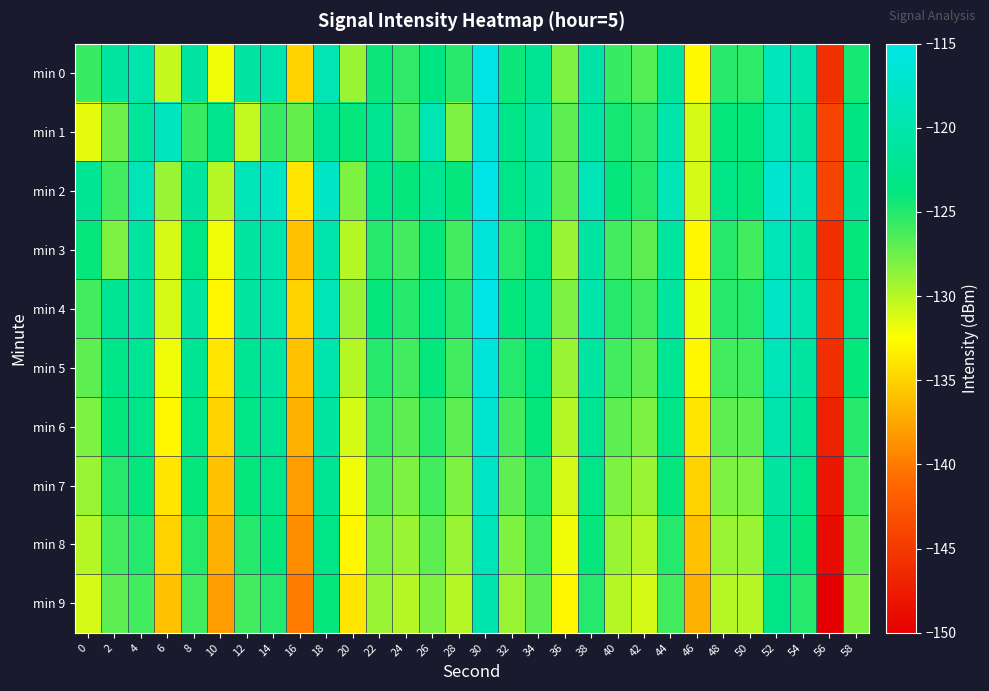

Reading left to right, list all the values displayed in this chart.

min 0: 0=-125.8	2=-121.0	4=-120.0	6=-130.5	8=-120.8	10=-132.0	12=-120.8	14=-119.9	16=-135.1	18=-119.4	20=-129.1	22=-124.2	24=-125.5	26=-123.4	28=-125.1	30=-115.2	32=-124.2	34=-121.9	36=-128.0	38=-120.5	40=-125.7	42=-126.7	44=-121.5	46=-132.8	48=-125.2	50=-125.3	52=-118.8	54=-120.0	56=-145.8	58=-124.5
min 1: 0=-131.7	2=-127.5	4=-121.6	6=-118.2	8=-125.8	10=-122.7	12=-130.3	14=-125.7	16=-127.2	18=-121.8	20=-124.0	22=-122.5	24=-126.0	26=-119.5	28=-128.0	30=-116.0	32=-123.0	34=-120.5	36=-127.0	38=-121.0	40=-124.5	42=-125.5	44=-120.0	46=-131.0	48=-124.0	50=-124.0	52=-119.0	54=-121.0	56=-144.0	58=-123.5
min 2: 0=-122.0	2=-126.0	4=-119.0	6=-129.0	8=-121.0	10=-130.0	12=-119.0	14=-118.0	16=-134.0	18=-118.0	20=-128.0	22=-123.0	24=-124.0	26=-122.0	28=-124.0	30=-114.0	32=-123.0	34=-121.0	36=-127.0	38=-119.0	40=-124.0	42=-125.0	44=-119.0	46=-131.0	48=-123.0	50=-124.0	52=-117.0	54=-119.0	56=-144.0	58=-122.0
min 3: 0=-124.0	2=-128.0	4=-121.0	6=-131.0	8=-123.0	10=-132.0	12=-121.0	14=-120.0	16=-136.0	18=-120.0	20=-130.0	22=-125.0	24=-126.0	26=-124.0	28=-126.0	30=-116.0	32=-125.0	34=-123.0	36=-129.0	38=-121.0	40=-126.0	42=-127.0	44=-121.0	46=-133.0	48=-125.0	50=-126.0	52=-119.0	54=-121.0	56=-146.0	58=-124.0
min 4: 0=-126.0	2=-122.0	4=-121.0	6=-131.0	8=-121.0	10=-133.0	12=-121.0	14=-120.0	16=-135.0	18=-119.0	20=-129.0	22=-124.0	24=-125.0	26=-123.0	28=-125.0	30=-115.0	32=-124.0	34=-122.0	36=-128.0	38=-120.0	40=-125.0	42=-126.0	44=-121.0	46=-132.0	48=-125.0	50=-125.0	52=-118.0	54=-120.0	56=-145.0	58=-123.0
min 5: 0=-127.0	2=-123.0	4=-122.0	6=-132.0	8=-122.0	10=-134.0	12=-122.0	14=-121.0	16=-136.0	18=-120.0	20=-130.0	22=-125.0	24=-126.0	26=-124.0	28=-126.0	30=-116.0	32=-125.0	34=-123.0	36=-129.0	38=-121.0	40=-126.0	42=-127.0	44=-122.0	46=-133.0	48=-126.0	50=-126.0	52=-119.0	54=-121.0	56=-146.0	58=-124.0
min 6: 0=-128.0	2=-124.0	4=-123.0	6=-133.0	8=-123.0	10=-135.0	12=-123.0	14=-122.0	16=-137.0	18=-121.0	20=-131.0	22=-126.0	24=-127.0	26=-125.0	28=-127.0	30=-117.0	32=-126.0	34=-124.0	36=-130.0	38=-122.0	40=-127.0	42=-128.0	44=-123.0	46=-134.0	48=-127.0	50=-127.0	52=-120.0	54=-122.0	56=-147.0	58=-125.0
min 7: 0=-129.0	2=-125.0	4=-124.0	6=-134.0	8=-124.0	10=-136.0	12=-124.0	14=-123.0	16=-138.0	18=-122.0	20=-132.0	22=-127.0	24=-128.0	26=-126.0	28=-128.0	30=-118.0	32=-127.0	34=-125.0	36=-131.0	38=-123.0	40=-128.0	42=-129.0	44=-124.0	46=-135.0	48=-128.0	50=-128.0	52=-121.0	54=-123.0	56=-148.0	58=-126.0
min 8: 0=-130.0	2=-126.0	4=-125.0	6=-135.0	8=-125.0	10=-137.0	12=-125.0	14=-124.0	16=-139.0	18=-123.0	20=-133.0	22=-128.0	24=-129.0	26=-127.0	28=-129.0	30=-119.0	32=-128.0	34=-126.0	36=-132.0	38=-124.0	40=-129.0	42=-130.0	44=-125.0	46=-136.0	48=-129.0	50=-129.0	52=-122.0	54=-124.0	56=-149.0	58=-127.0
min 9: 0=-131.0	2=-127.0	4=-126.0	6=-136.0	8=-126.0	10=-138.0	12=-126.0	14=-125.0	16=-140.0	18=-124.0	20=-134.0	22=-129.0	24=-130.0	26=-128.0	28=-130.0	30=-120.0	32=-129.0	34=-127.0	36=-133.0	38=-125.0	40=-130.0	42=-131.0	44=-126.0	46=-137.0	48=-130.0	50=-130.0	52=-123.0	54=-125.0	56=-150.0	58=-128.0